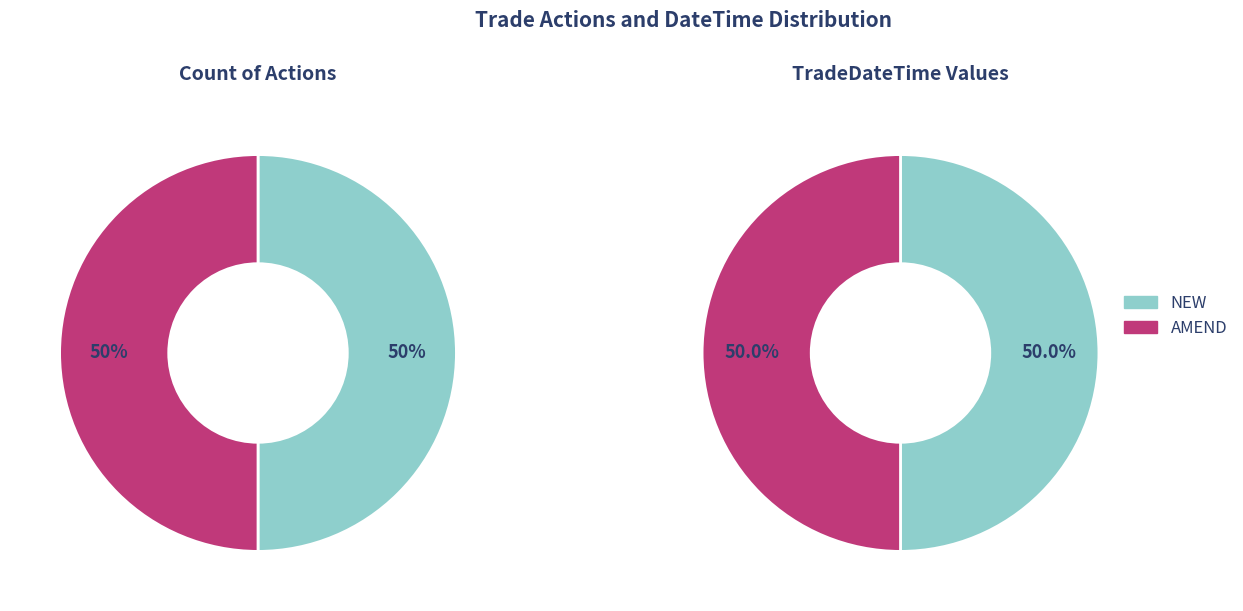

How much of the chart is everything except AMEND?

50.0%